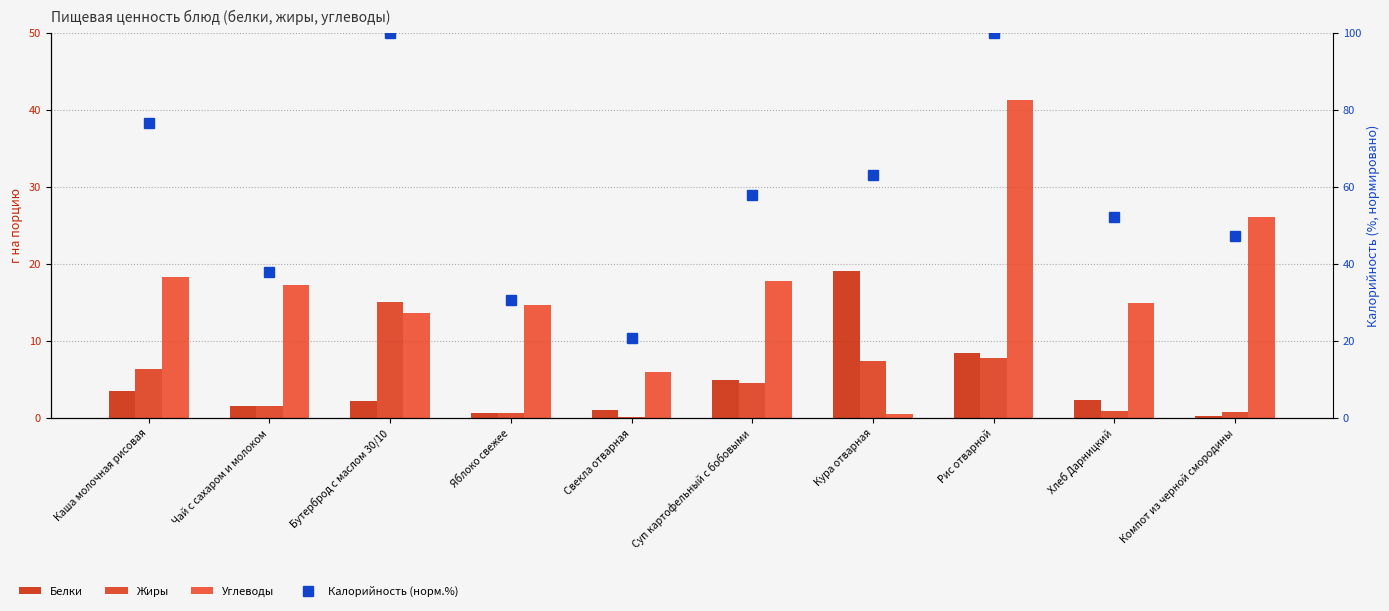

What is the value of the Жиры bar at the 9th from the left?

0.9